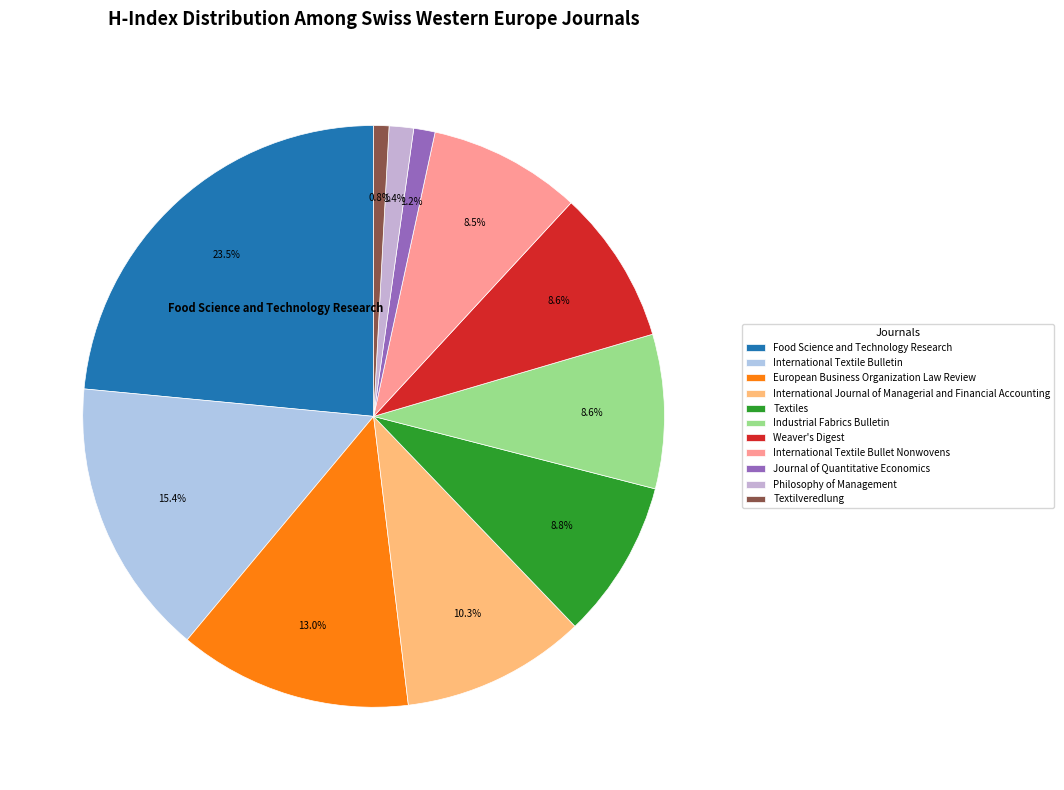

What portion of the pie excludes Textiles?

91.2%